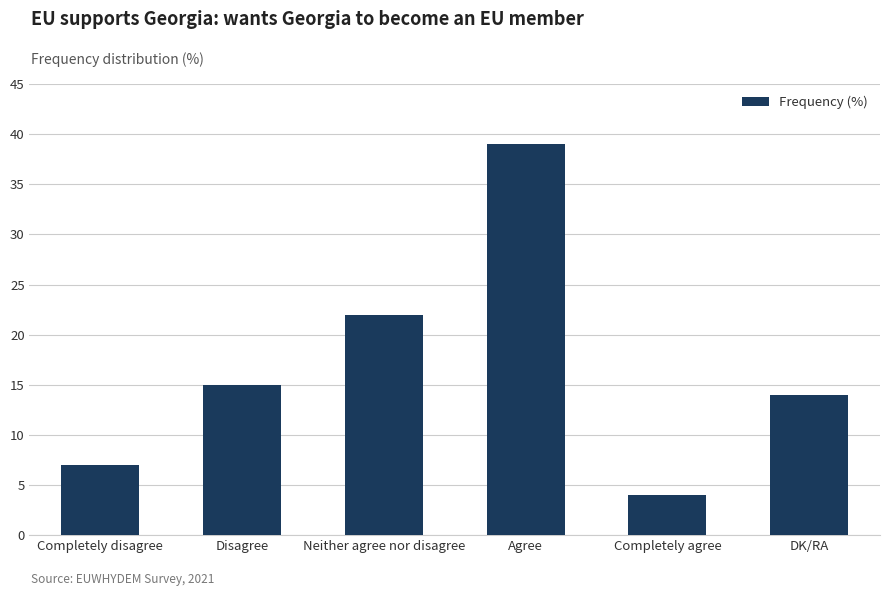

What is the difference between the maximum and minimum values?

35